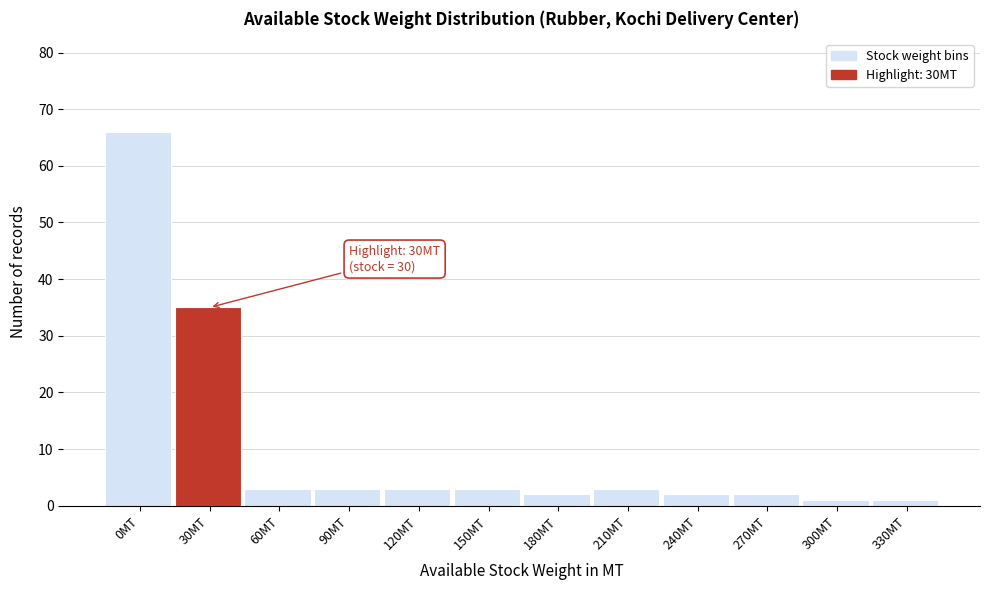

Reading left to right, what are all the values shown in this chart?

0MT=66	30MT=35	60MT=3	90MT=3	120MT=3	150MT=3	180MT=2	210MT=3	240MT=2	270MT=2	300MT=1	330MT=1